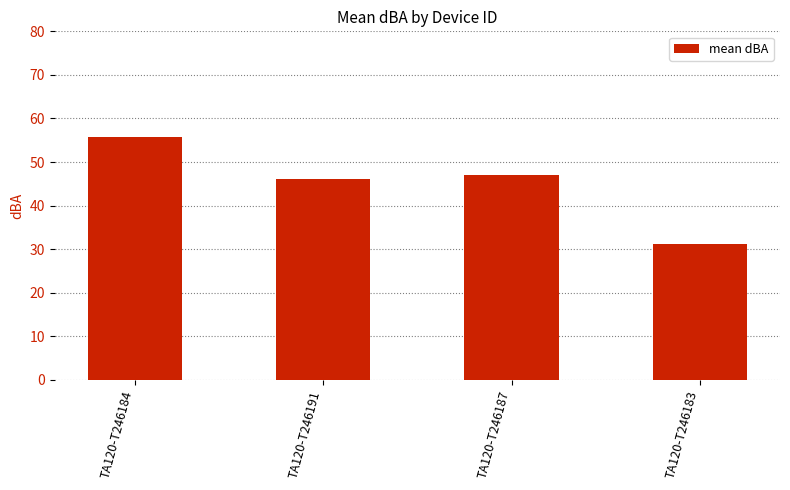

Reading left to right, transcribe all the data shown in this chart.

55.8	46.2	47.0	31.2